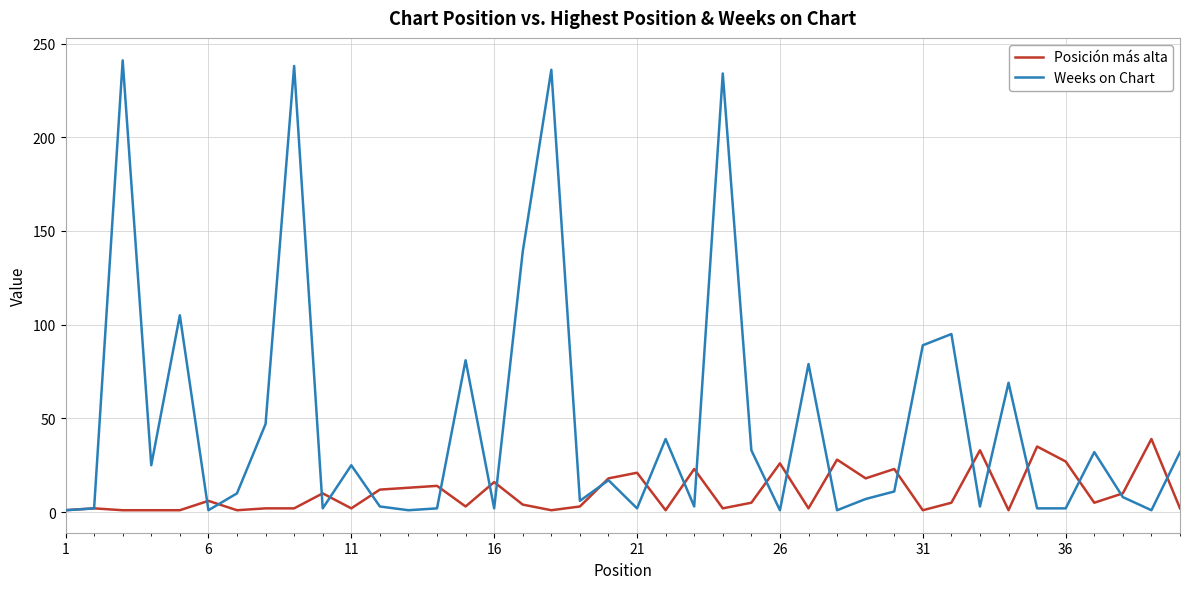

Which series has the largest total across all categories?

Weeks on Chart